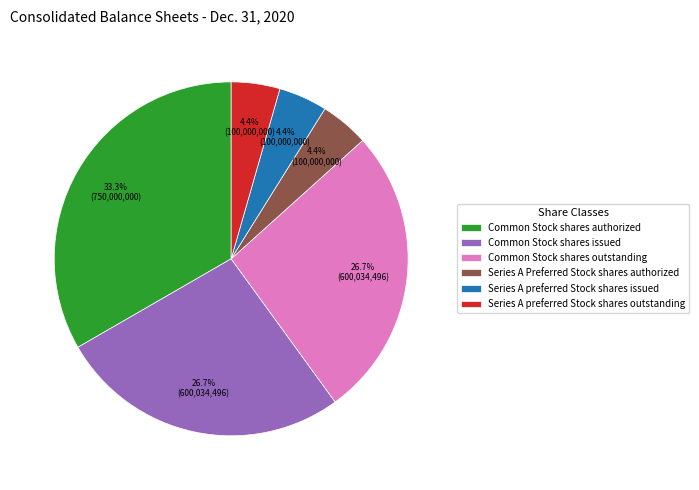

Between Common Stock shares authorized and Series A Preferred Stock shares authorized, which is larger?

Common Stock shares authorized